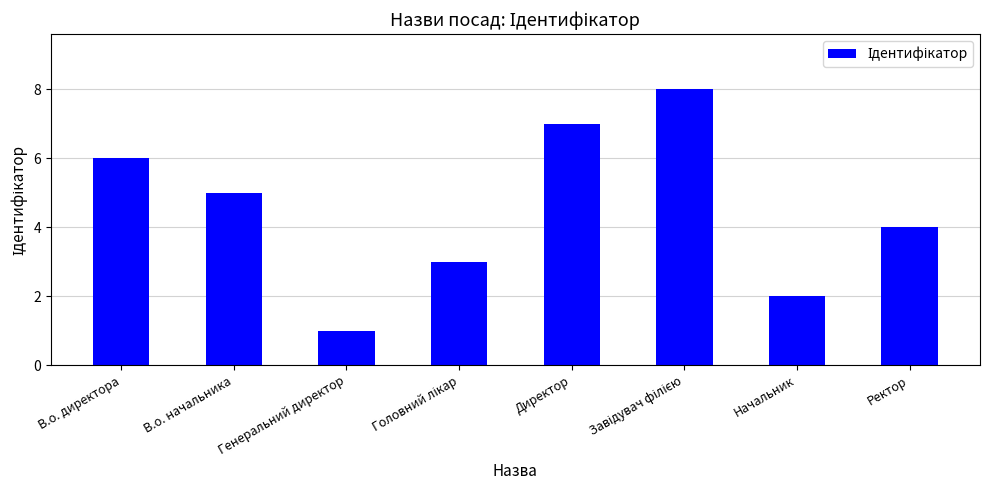

Where does the data first go above 5?

В.о. директора